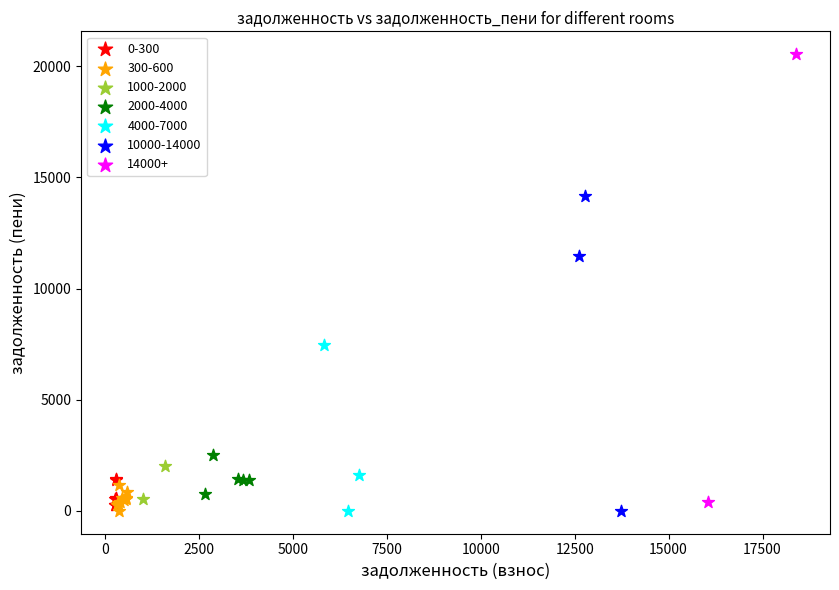

What are all the series names shown in the legend?

0-300, 300-600, 1000-2000, 2000-4000, 4000-7000, 10000-14000, 14000+